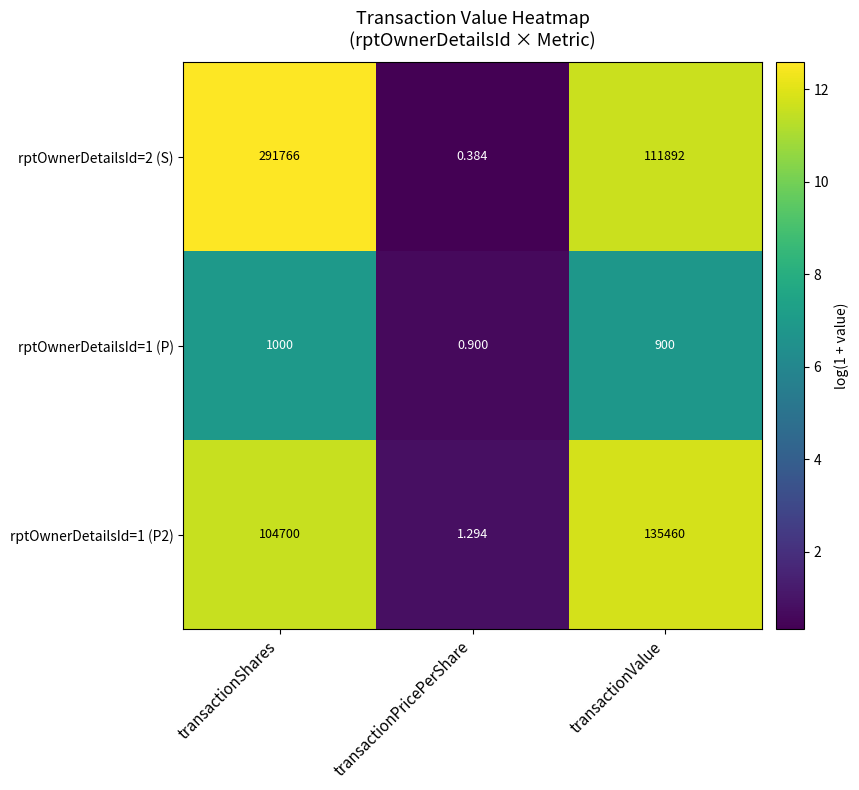

At which label is rptOwnerDetailsId=2 (S) closest to 145883?

transactionValue